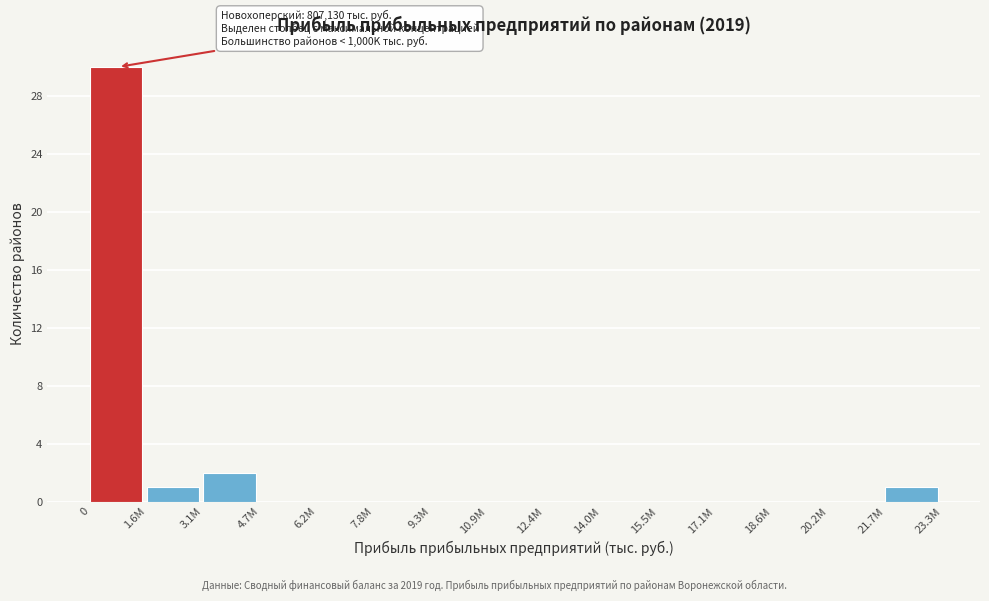

Reading left to right, list all the values displayed in this chart.

0=30	1.6M=1	3.1M=2	4.7M=0	6.2M=0	7.8M=0	9.3M=0	10.9M=0	12.4M=0	14.0M=0	15.5M=0	17.1M=0	18.6M=0	20.2M=0	21.7M=1